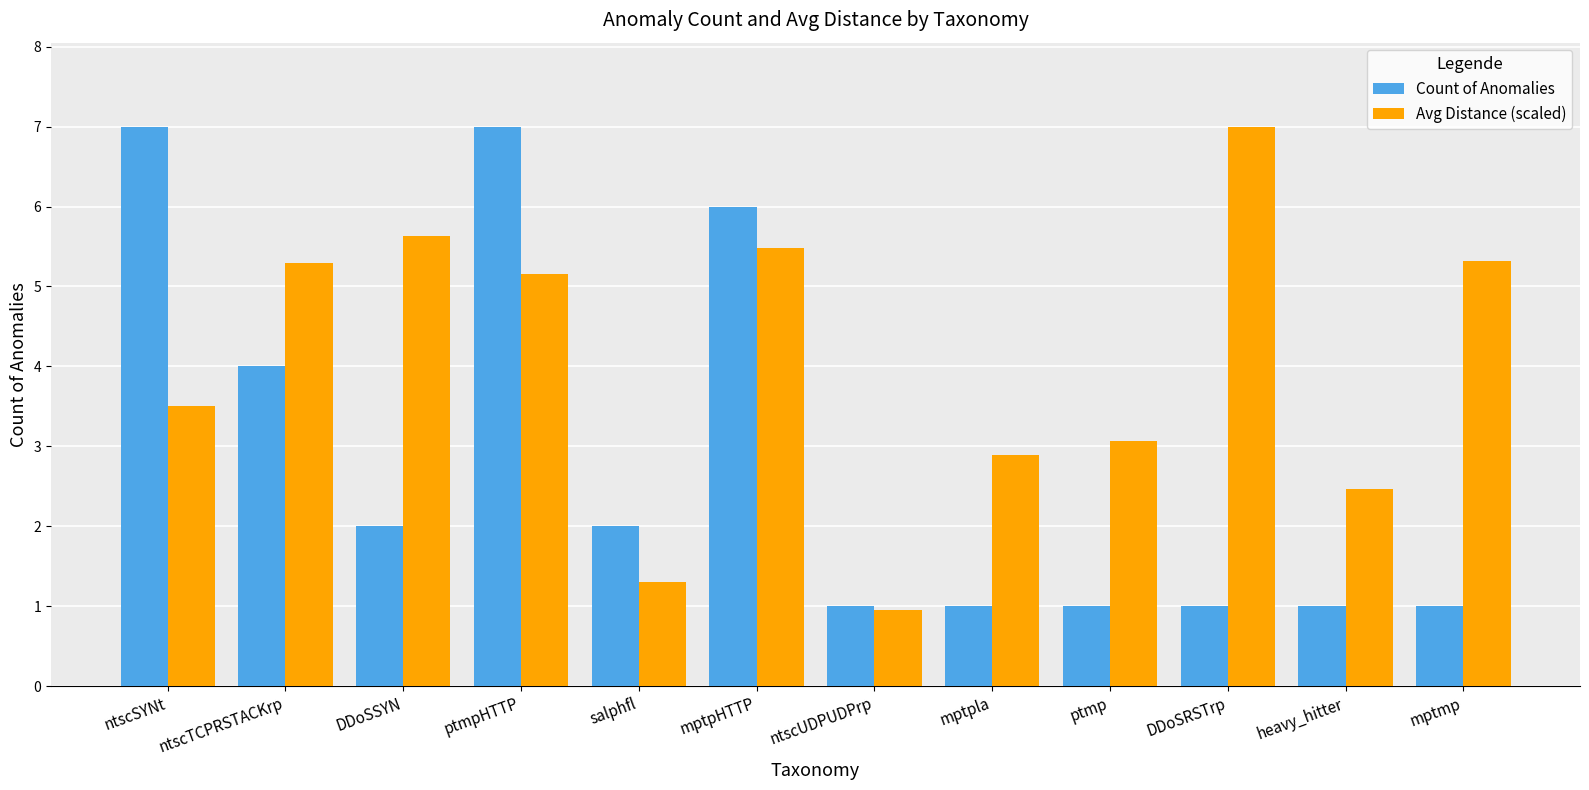

At ptmpHTTP, list the series in order from smallest to largest.

Avg Distance (scaled), Count of Anomalies